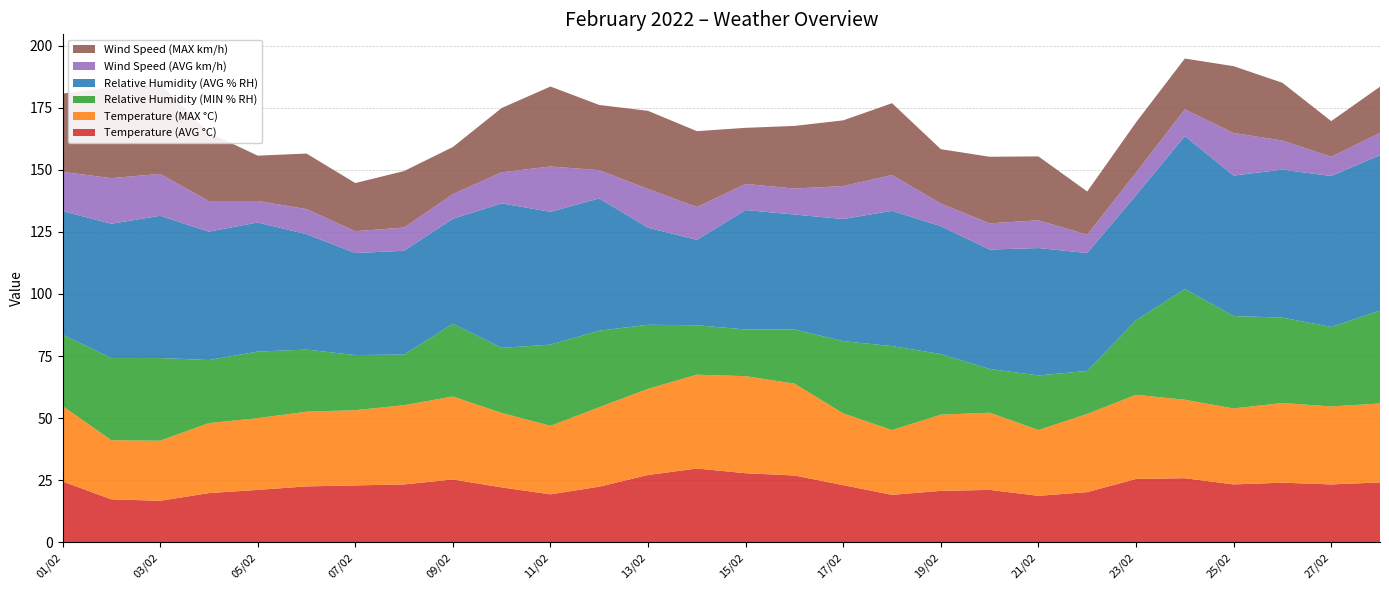

Reading left to right, list all the values displayed in this chart.

Temperature (AVG °C): 24.5	17.3	16.7	19.8	21.1	22.5	22.9	23.3	25.3	22.1	19.3	22.4	27.1	29.7	27.8	26.9	23.0	19.1	20.7	21.1	18.7	20.2	25.5	25.8	23.3	24.0	23.3	24.1
Temperature (MAX °C): 30.4	23.8	24.2	28.2	28.9	30.1	30.3	31.9	33.4	30.0	27.6	32.0	34.7	37.8	39.1	37.0	28.9	26.1	30.7	31.1	26.5	31.5	33.9	31.6	30.6	32.1	31.4	31.8
Relative Humidity (MIN % RH): 28.7	33.1	33.3	25.4	26.8	25.0	22.2	20.4	29.3	26.2	32.7	30.8	25.8	19.9	18.8	21.8	29.1	33.8	24.4	17.6	22.0	17.3	30.0	44.6	37.2	34.4	32.0	37.4
Relative Humidity (AVG % RH): 49.8	54.1	57.3	51.7	52.0	46.5	41.1	41.8	42.3	58.2	53.5	53.3	39.1	34.4	48.1	46.3	49.2	54.5	51.5	48.1	51.3	47.5	50.4	61.6	56.6	59.6	60.8	62.6
Wind Speed (AVG km/h): 15.8	18.4	16.9	12.3	8.7	10.1	8.8	9.4	9.9	12.5	18.3	11.4	15.6	13.2	10.5	10.5	13.3	14.4	9.1	10.6	11.2	7.4	9.1	10.8	17.1	11.7	7.8	9.0
Wind Speed (MAX km/h): 31.5	36.6	36.2	27.6	18.3	22.4	19.4	22.8	19.0	25.9	32.2	26.3	31.5	30.6	22.6	25.2	26.5	28.9	21.9	26.8	25.8	17.4	20.2	20.5	26.9	23.3	14.4	18.6